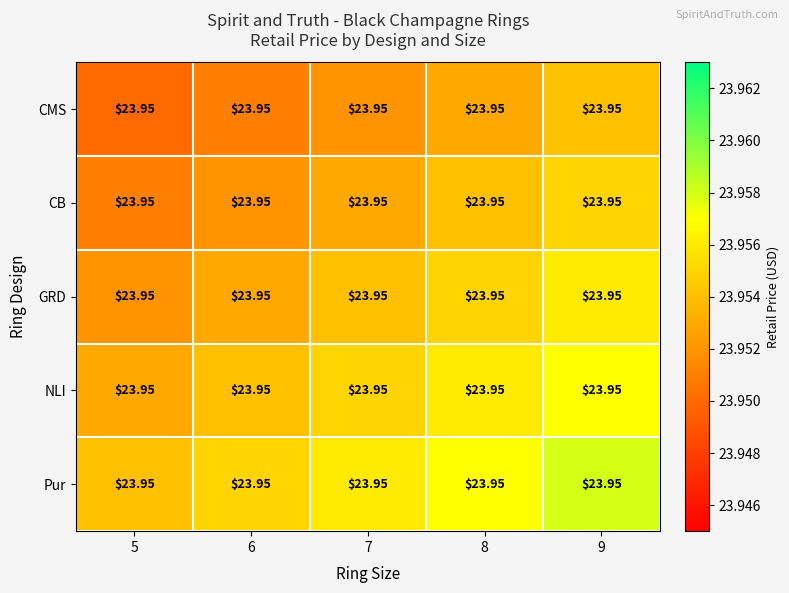

True or false: Pur has a value of 24.0 at 9.

True